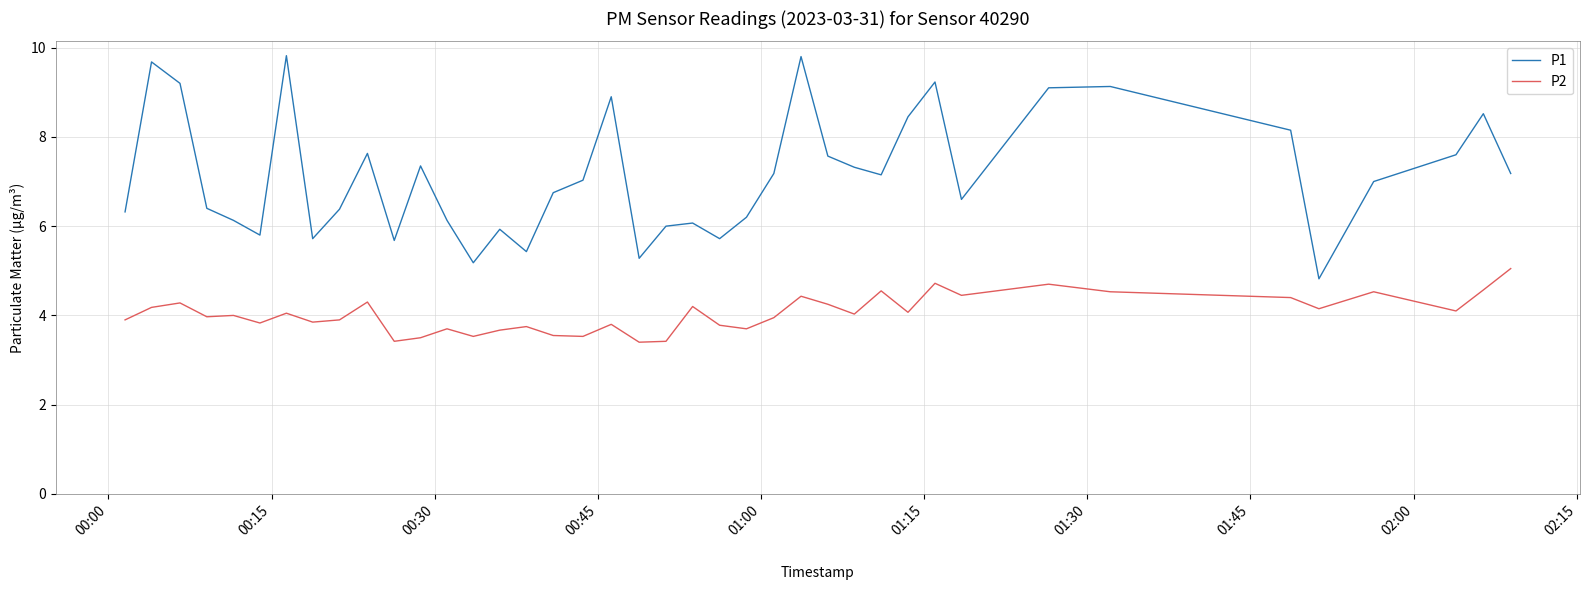

True or false: P2 and P1 cross at least once.

False